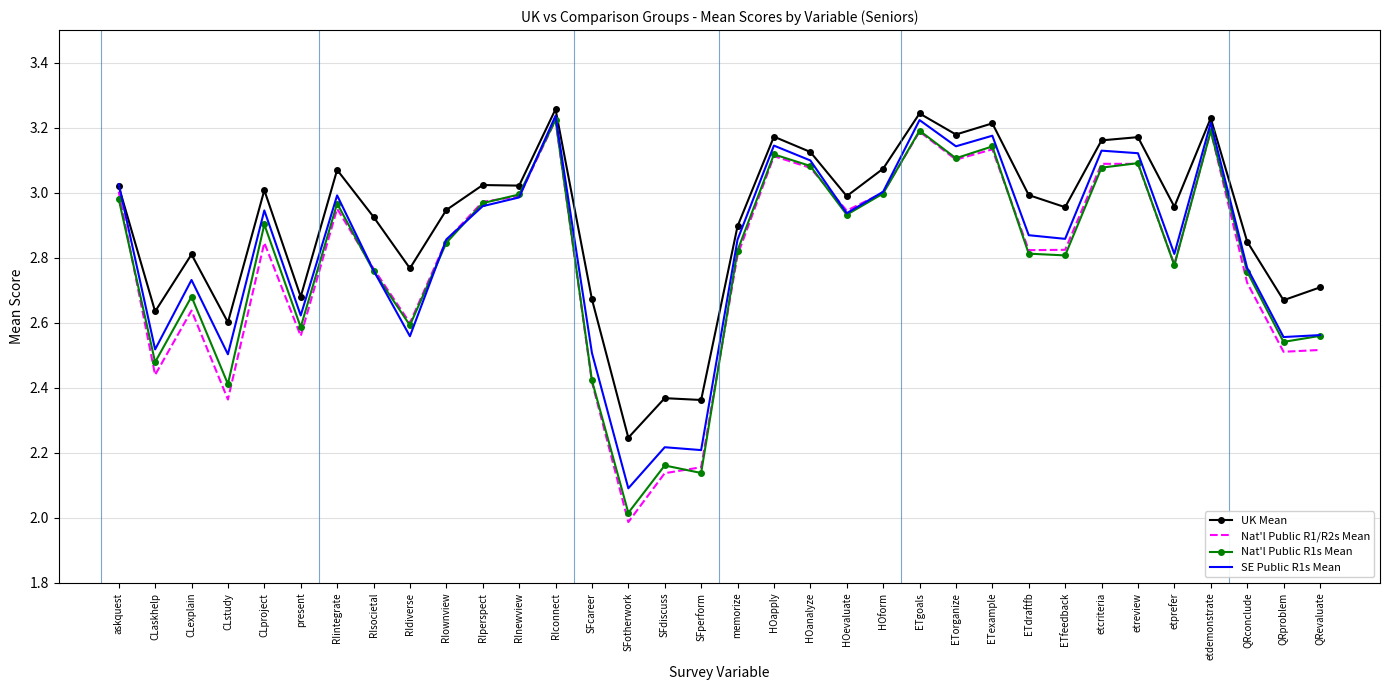

In Nat'l Public R1s Mean, how many points are higher than both neighbors (excluding endpoints)?

10